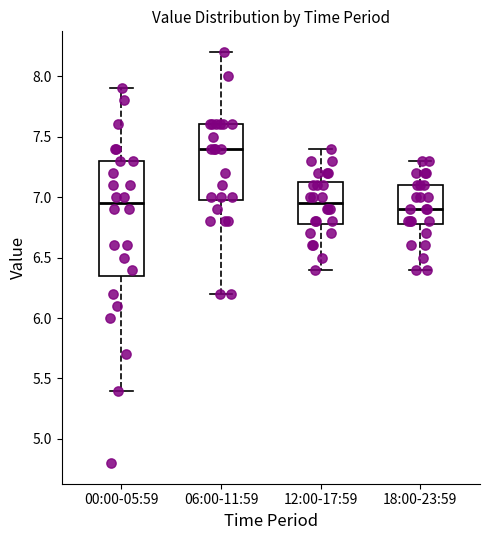

Which box's median line is the highest?

06:00-11:59